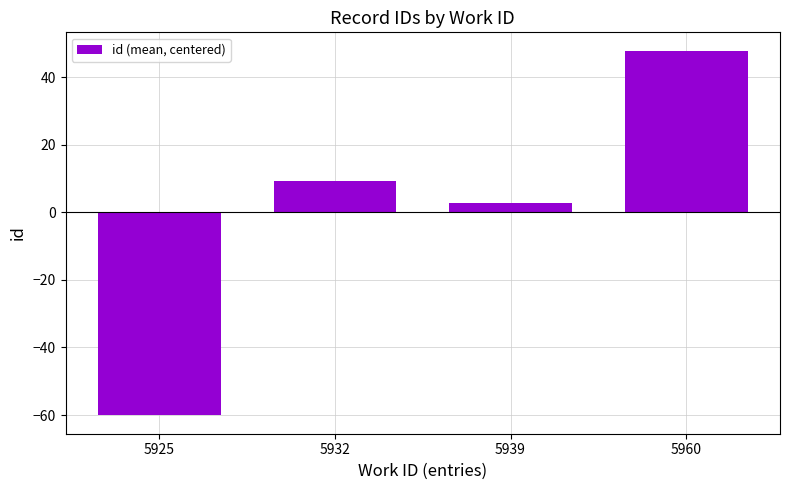

What is the value of the 4th bar from the left?

47.9